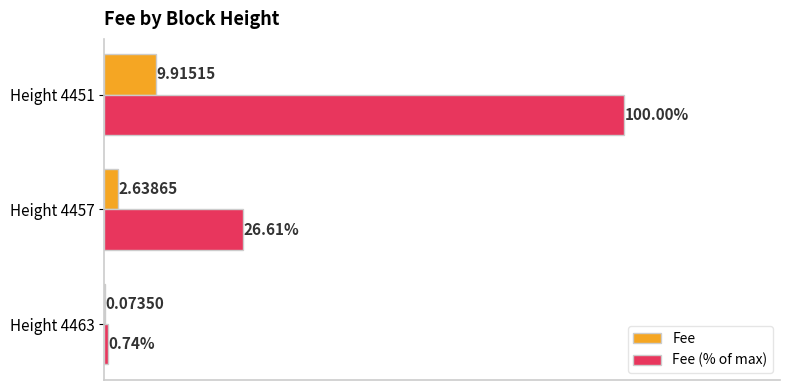

Which series changed the most between Height 4463 and Height 4451?

Fee (% of max)